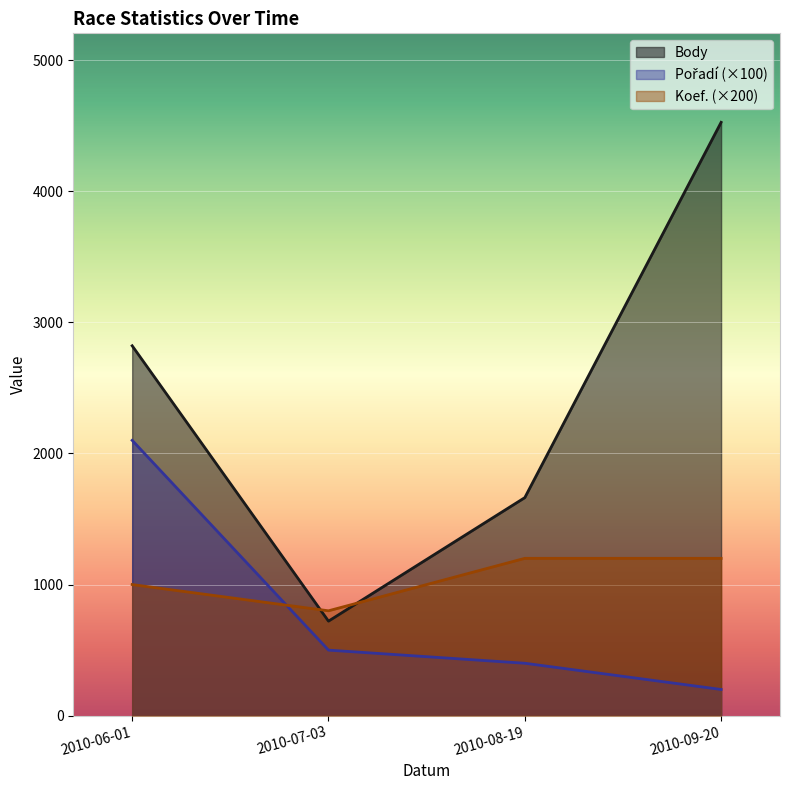

What is the sum of the Koef. values at 2010-08-19 and 2010-09-20?

2400